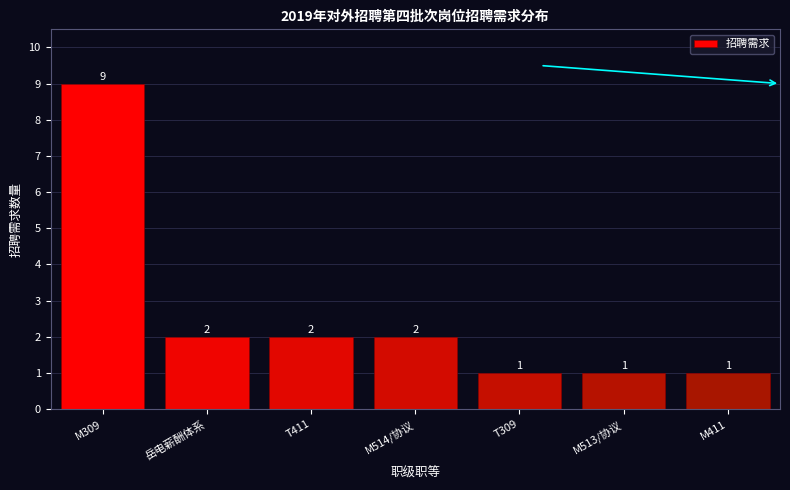

Reading left to right, transcribe all the data shown in this chart.

M309=9	岳电薪酬体系=2	T411=2	M514/协议=2	T309=1	M513/协议=1	M411=1